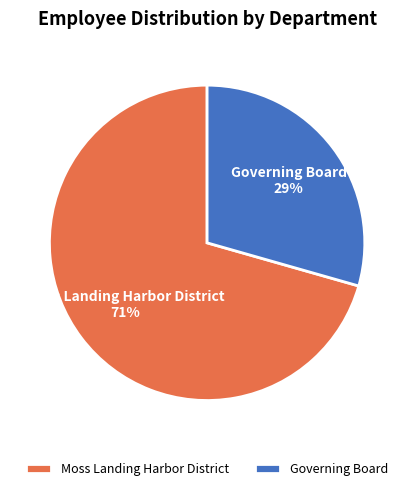

Which category has the smallest portion of the pie?

Governing Board